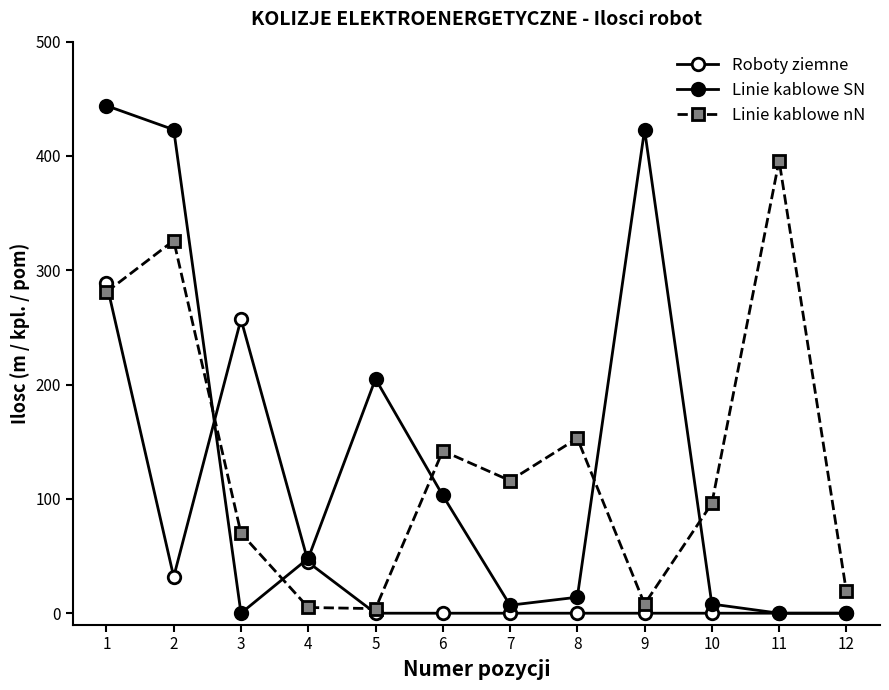

True or false: Linie kablowe SN has more than 0 interior local peaks.

True